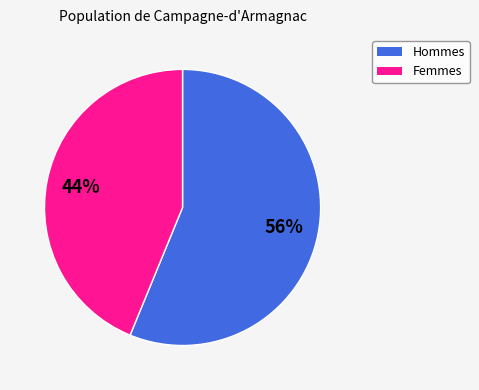

Which slice is the smallest?

Femmes